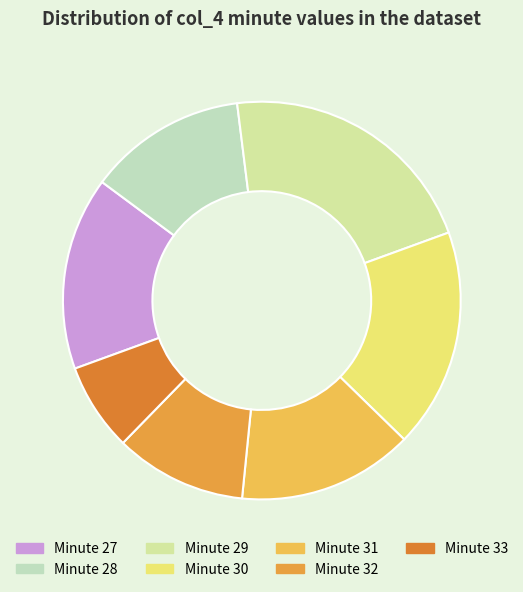

How many slices are in this pie chart?

7